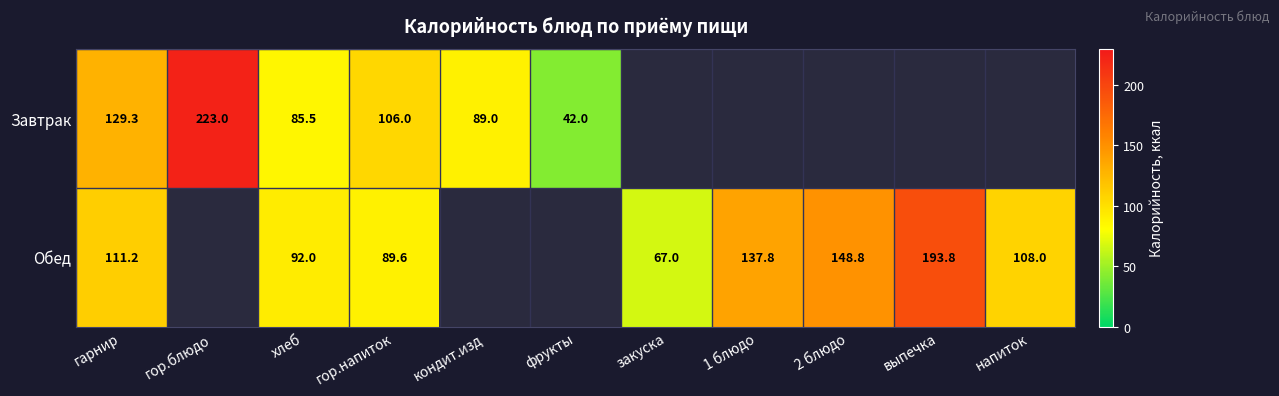

The Обед series shows 56.6 at гор.напиток. True or false?

False